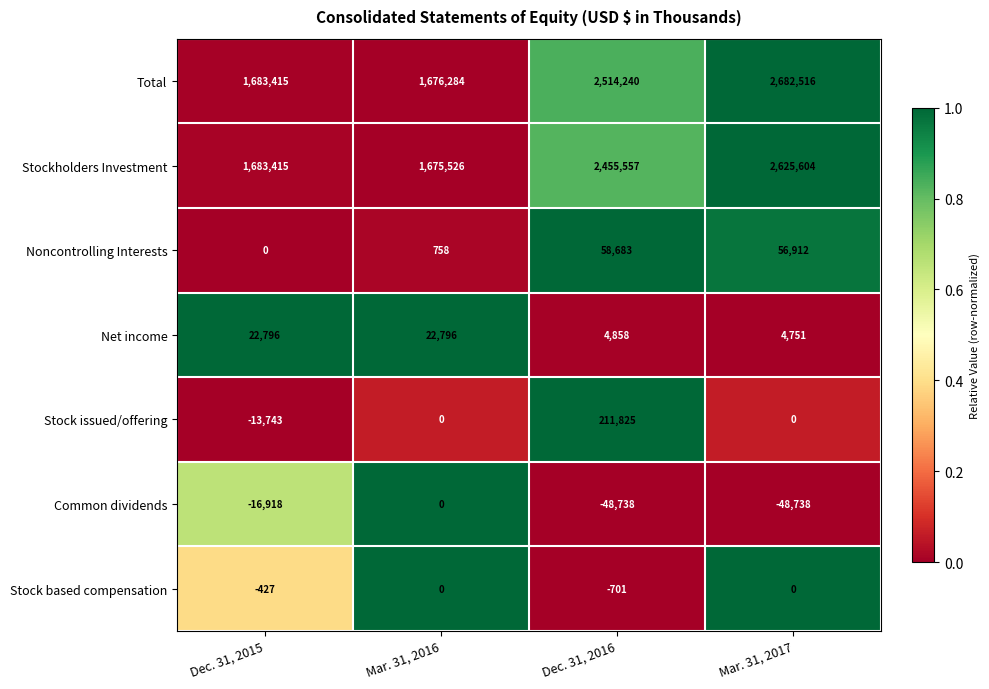

Is the value of Noncontrolling Interests at Dec. 31, 2015 greater than the value of Stockholders Investment at Mar. 31, 2017?

No